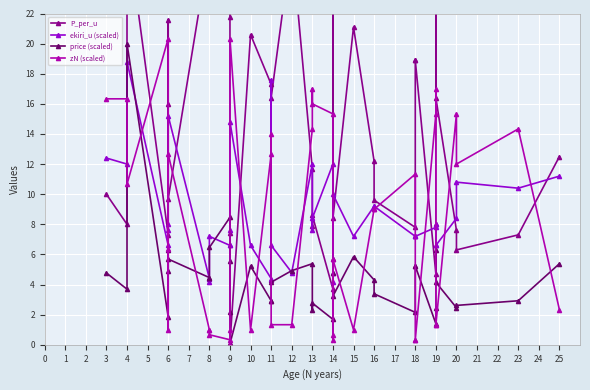

What is the value of the zN (scaled) point at the 19th from the left?

1.3